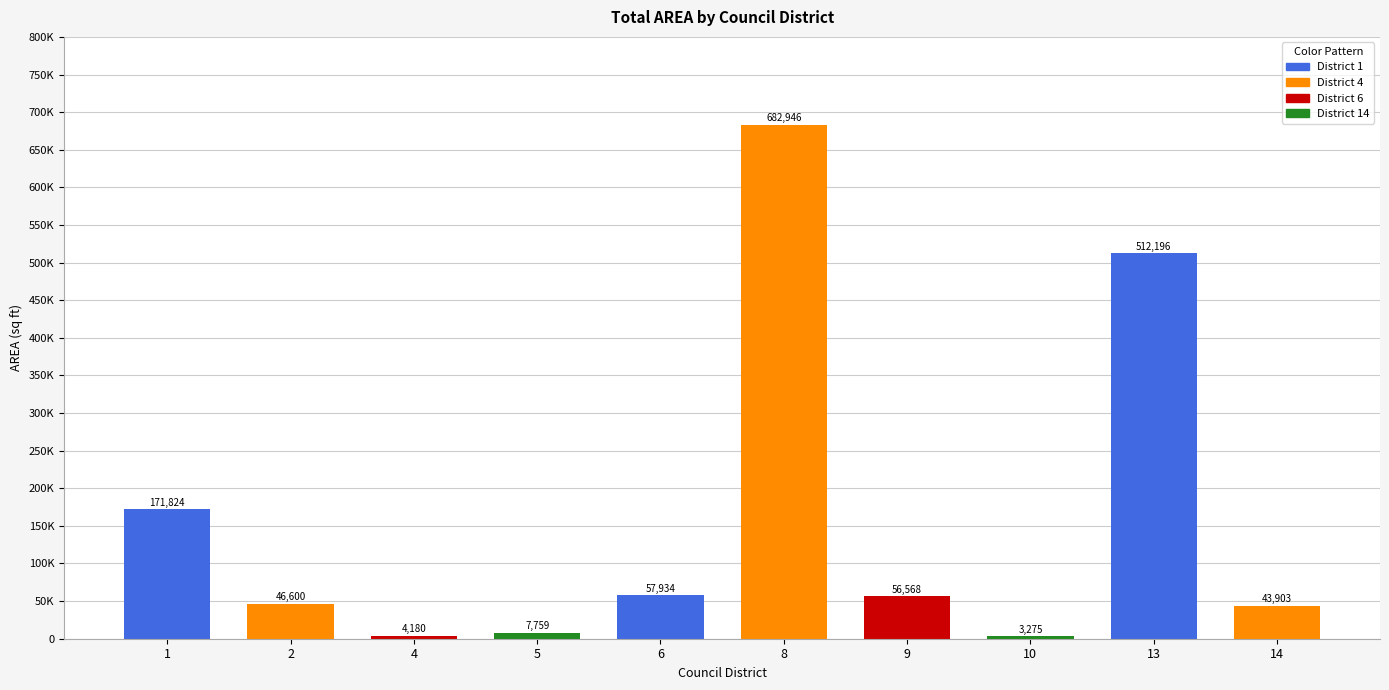

Count the number of values greater than 56568.

4